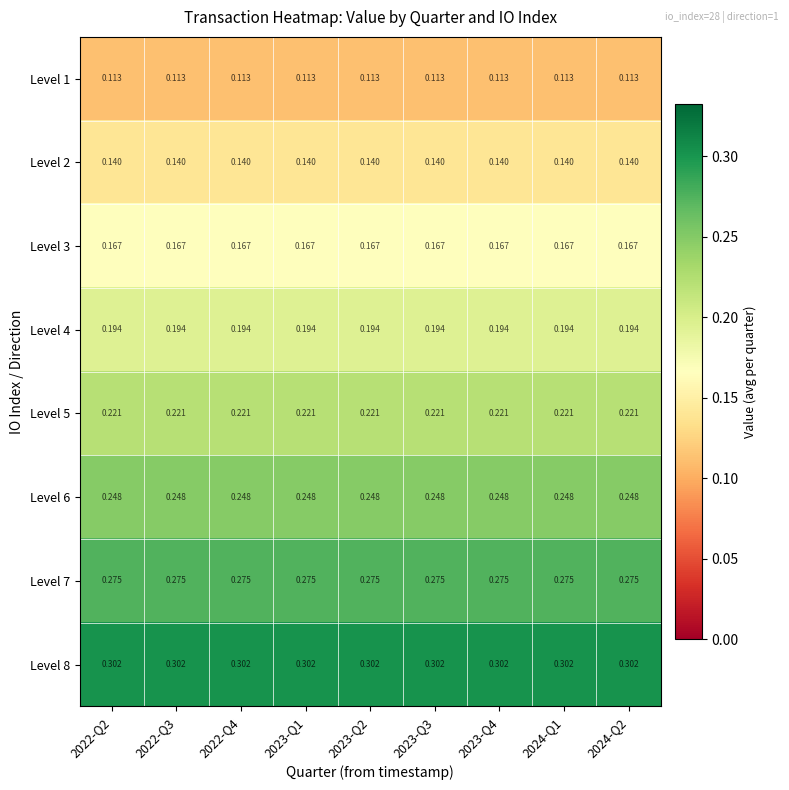

Is the value of Level 4 at 2023-Q1 greater than the value of Level 2 at 2023-Q1?

Yes